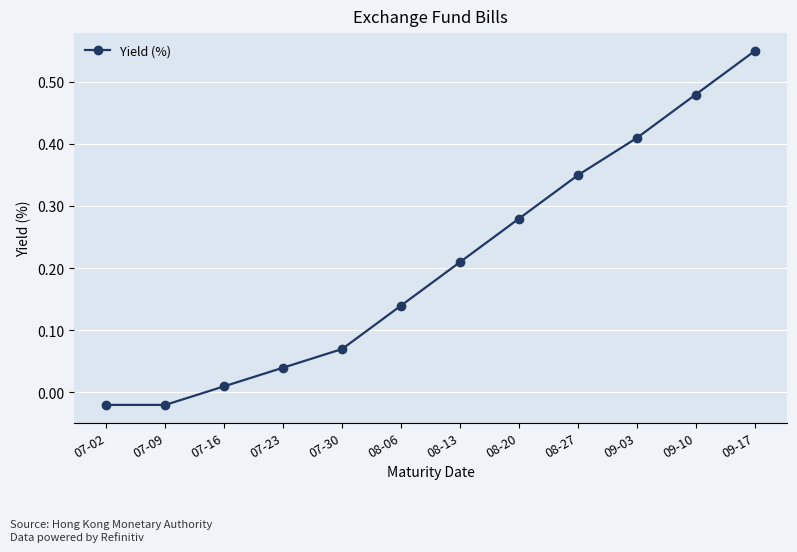

Where does the data first go above 0?

07-16